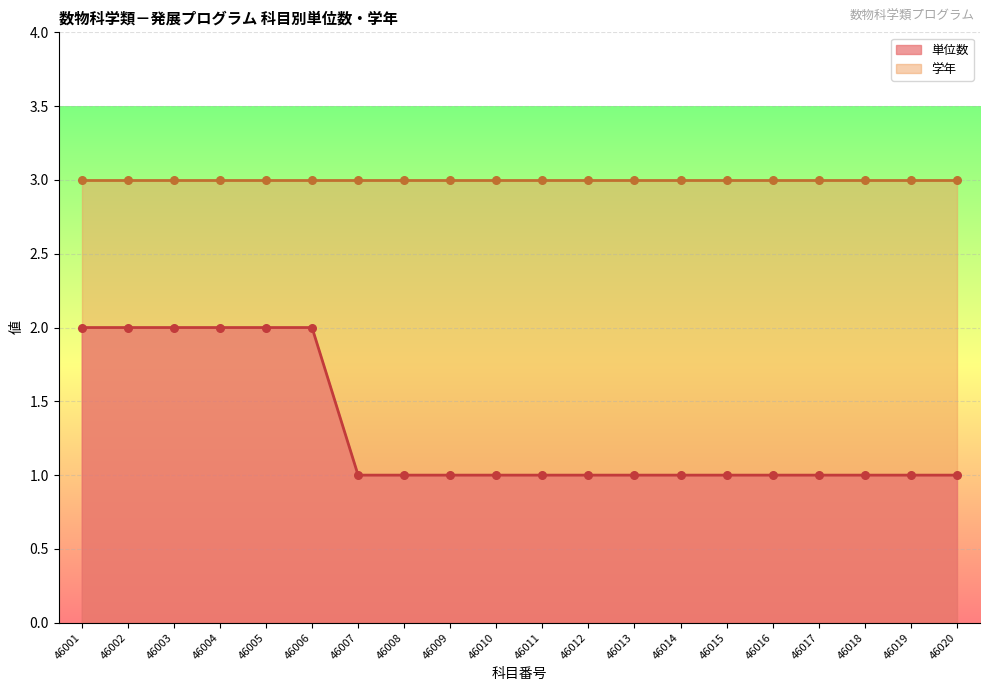

What is the ratio of the value at 46010 to the value at 46015?

1.0